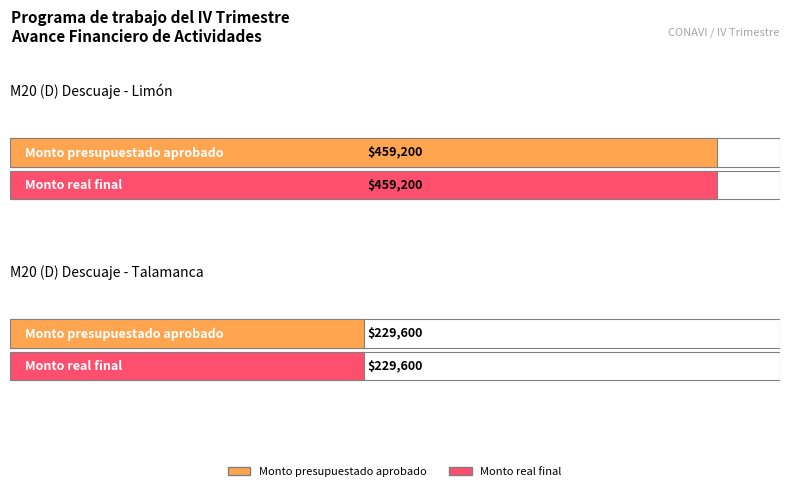

What are all the series names shown in the legend?

Monto presupuestado aprobado, Monto real final